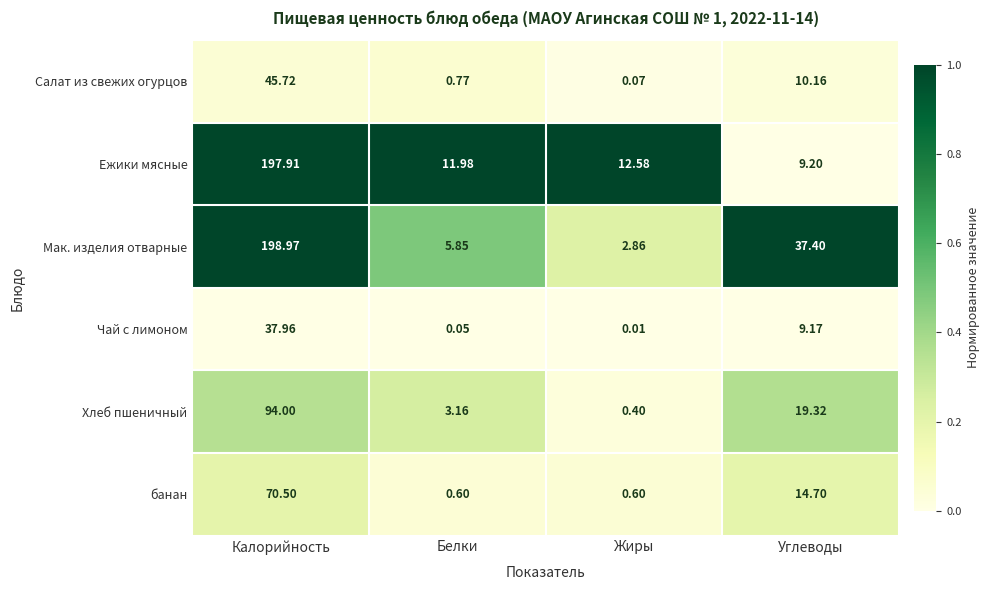

Count the number of data series in this chart.

6